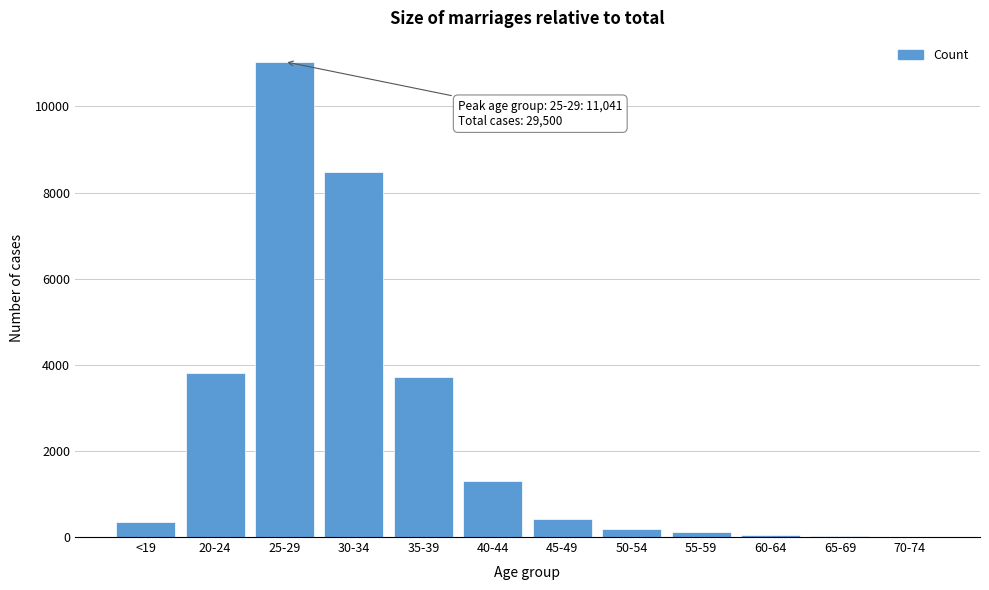

Which label corresponds to the largest value in the chart?

25-29